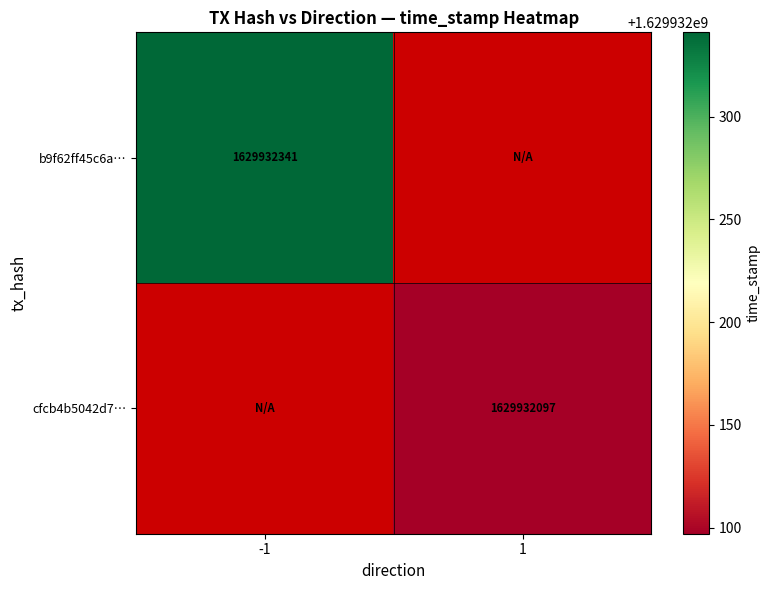

Reading left to right, extract all data points from this chart.

b9f62ff45c6a04047d3fd3bd9b0e0d5a6166cf8: 1629932341	0
cfcb4b5042d76ec4a6e79335085f1895418eaa1: 0	1629932097